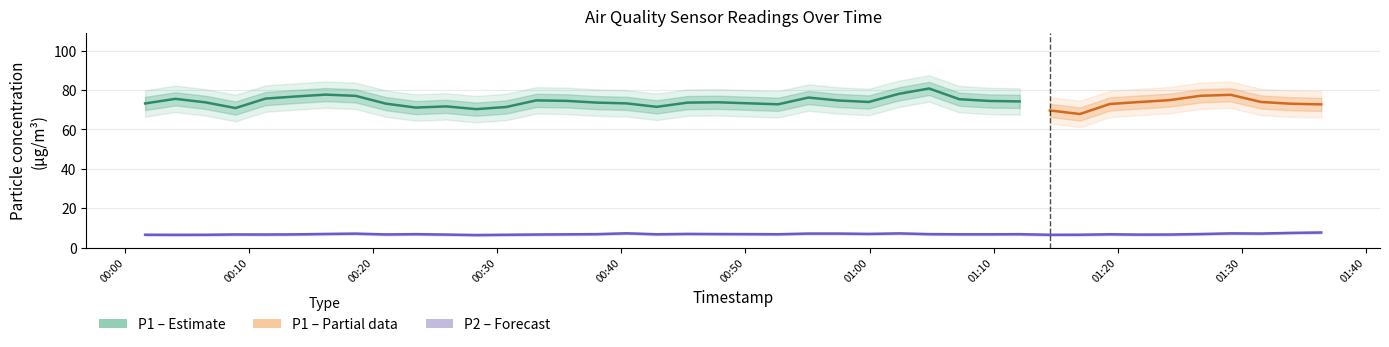

In P2, how many points are lower than both neighbors (excluding endpoints)?

13